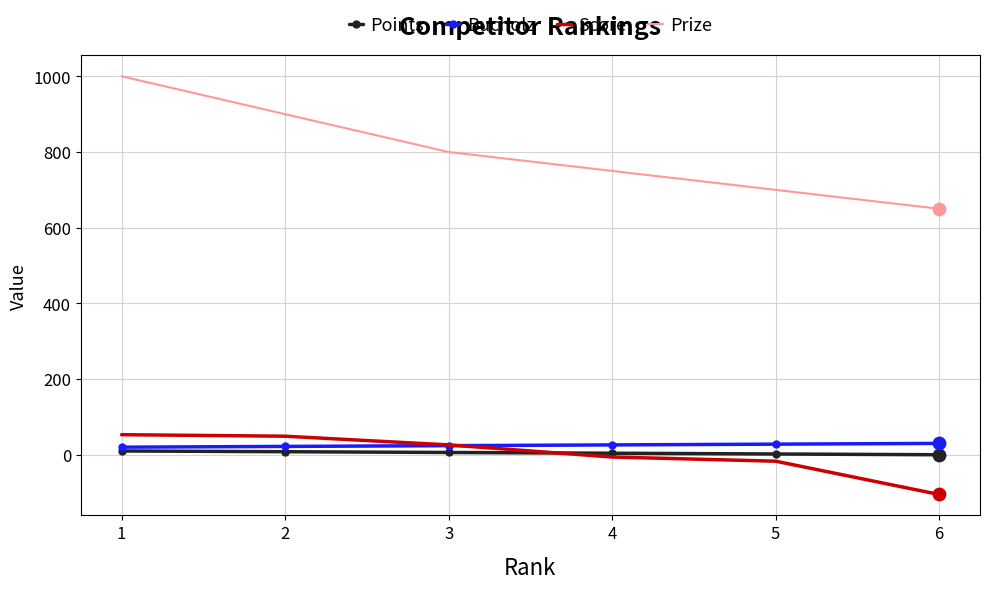

Which series has the largest total across all categories?

Prize